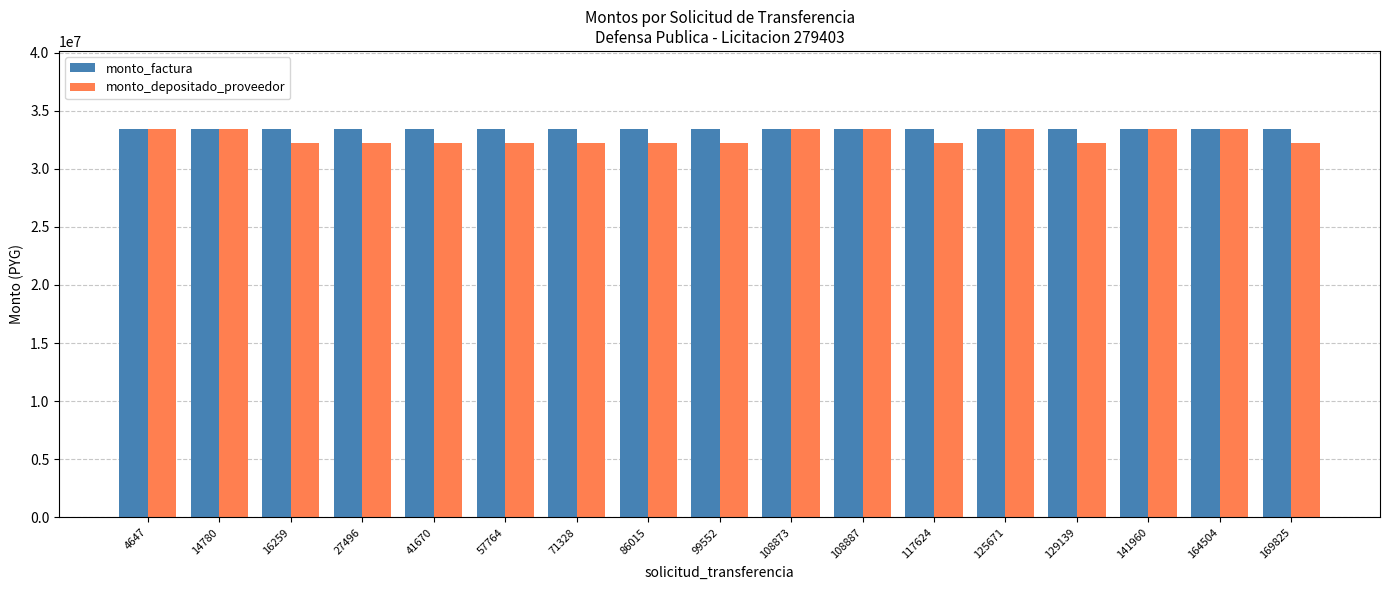

What is the difference between the second highest and second lowest values in the monto_depositado_proveedor series?

1239880